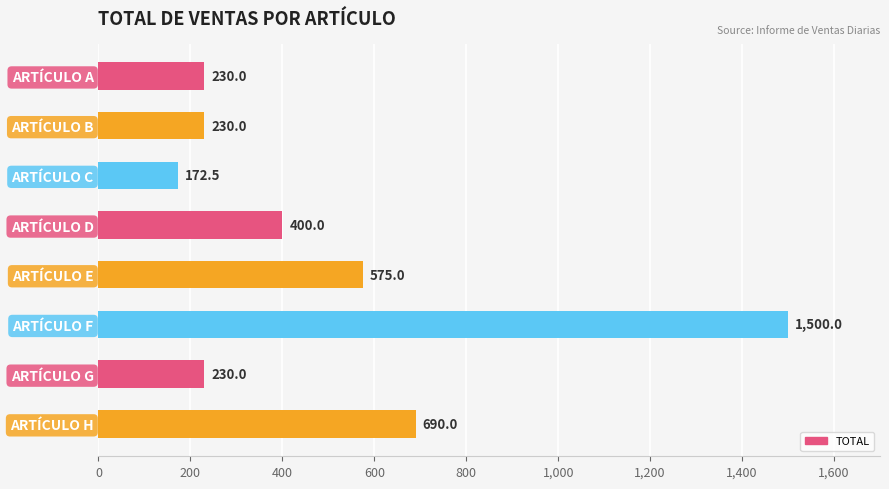

What is the difference between the maximum and second lowest values?

1270.0